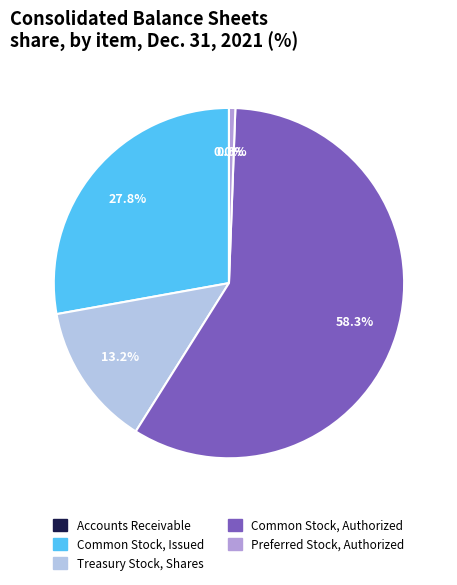

Which category accounts for the majority?

Common Stock, Authorized